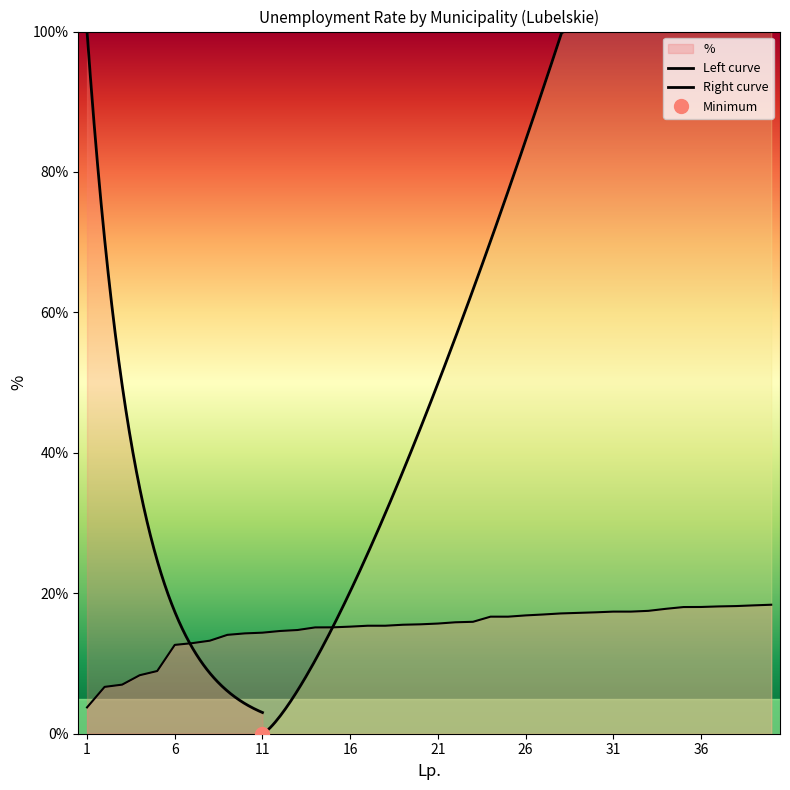

Count the number of categories in the chart.

40